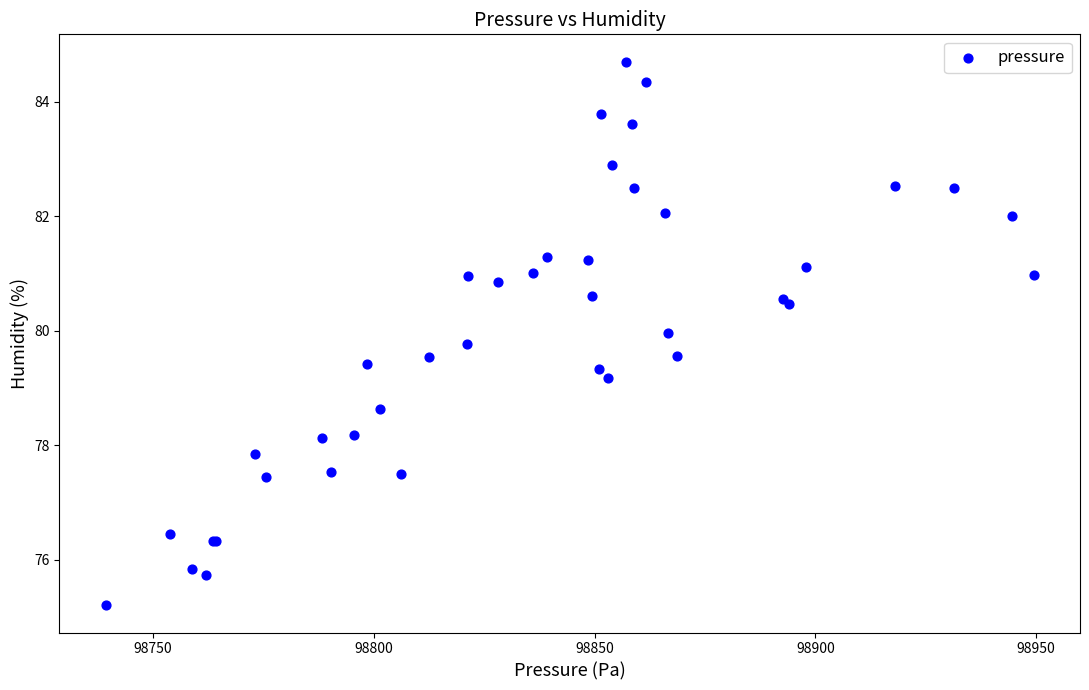

What Y value in the scatter plot is closest to 79?

79.2